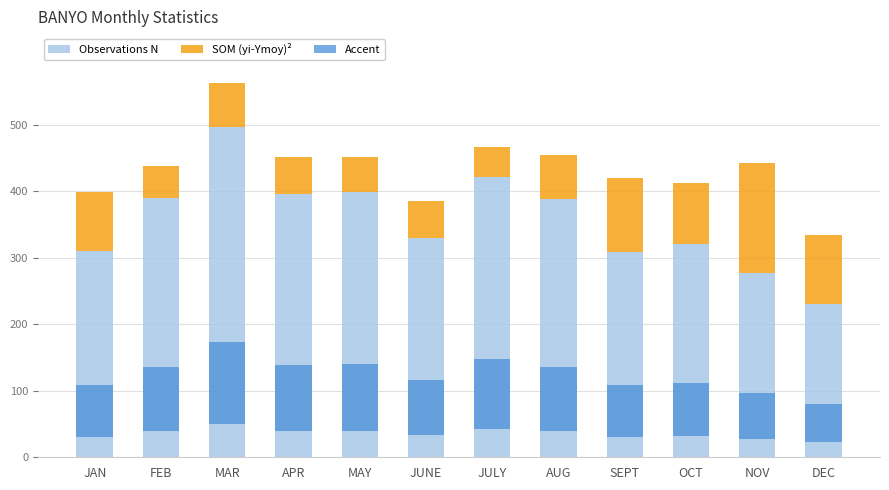

Rank the categories by SOM (yi-Ymoy)² value from lowest to highest.

JULY, FEB, MAY, JUNE, APR, MAR, AUG, JAN, OCT, DEC, SEPT, NOV